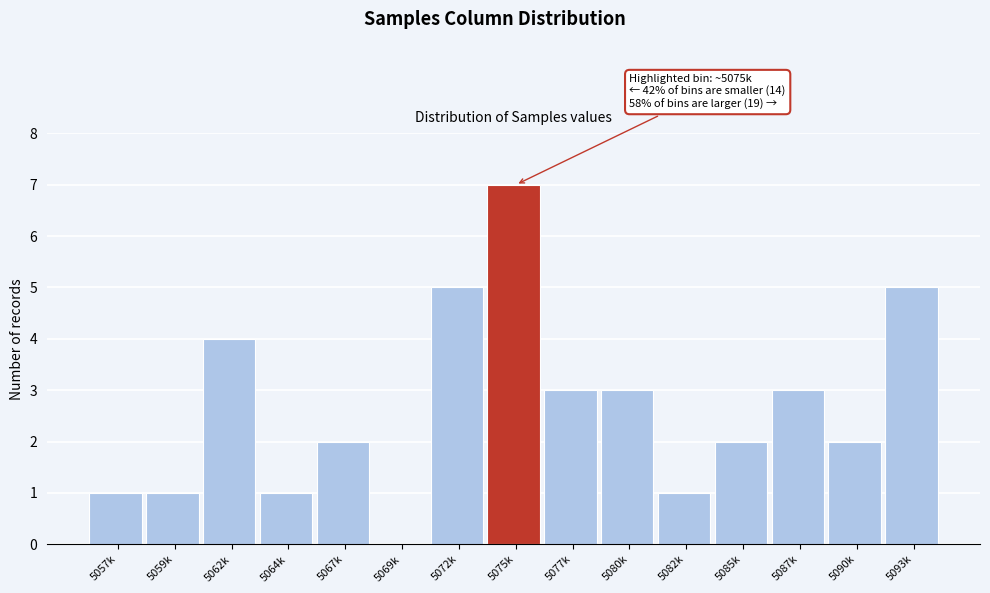

Reading left to right, what are all the values shown in this chart?

5057k=1	5059k=1	5062k=4	5064k=1	5067k=2	5069k=0	5072k=5	5075k=7	5077k=3	5080k=3	5082k=1	5085k=2	5087k=3	5090k=2	5093k=5